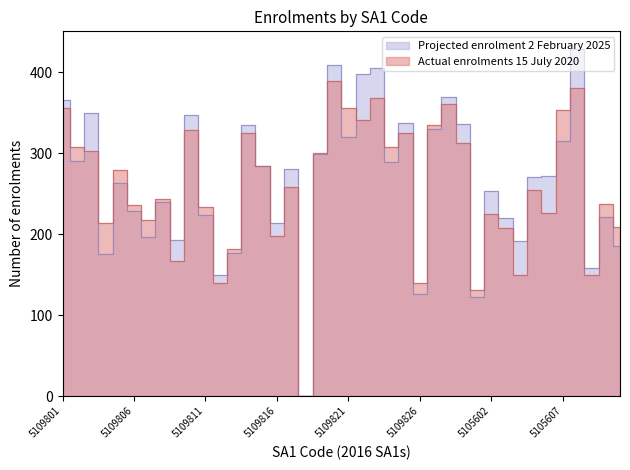

Which series has the largest range (max minus min)?

Projected enrolment 2 February 2025